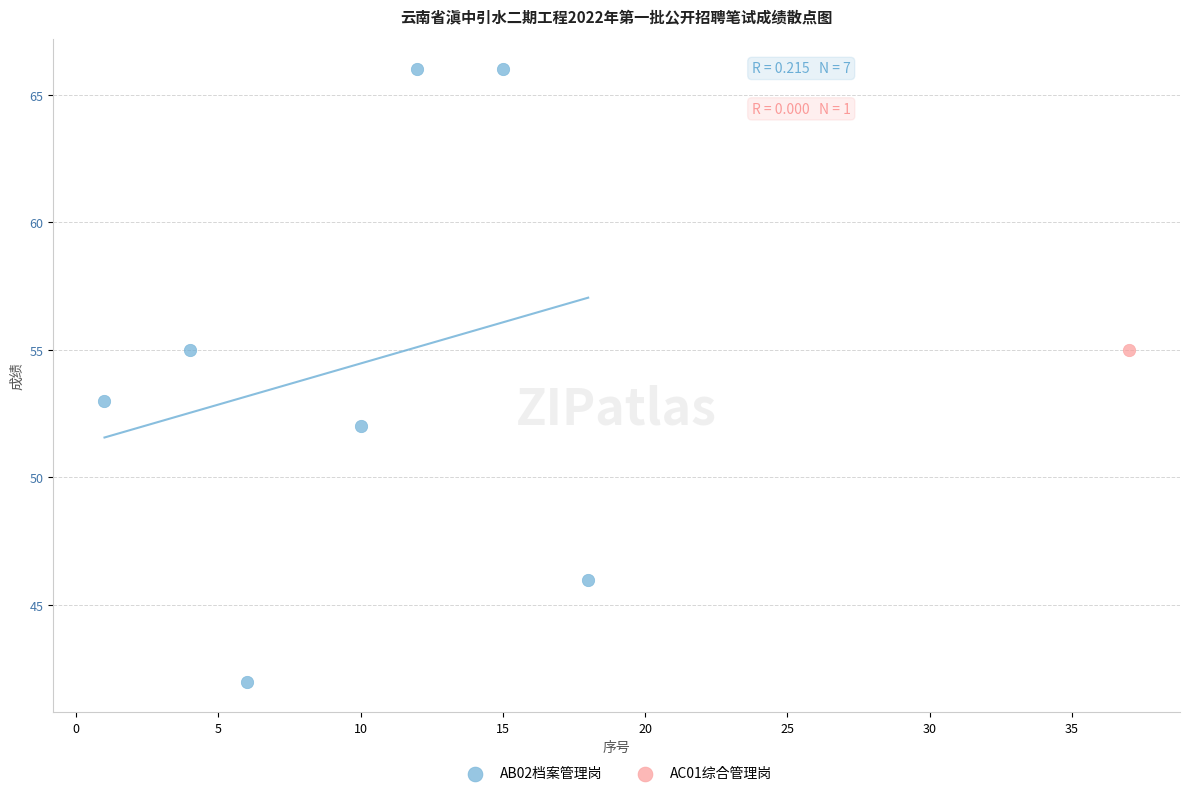

What are all the series names shown in the legend?

AB02档案管理岗, AC01综合管理岗